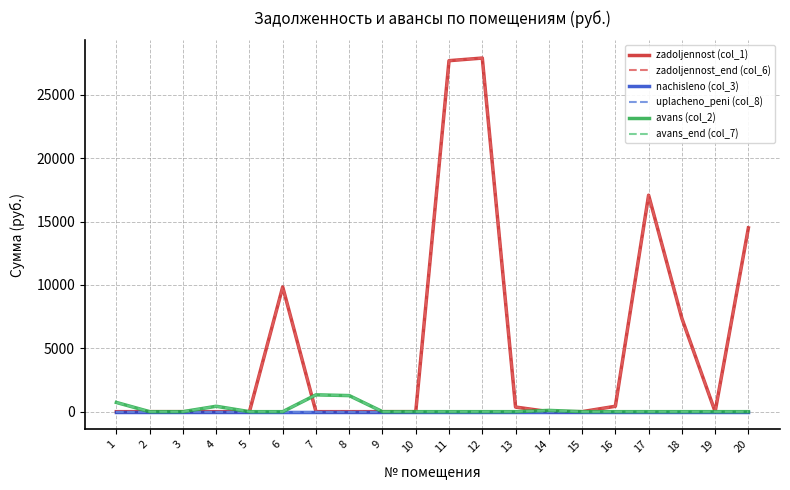

Between 3 and 2, which is larger?

3